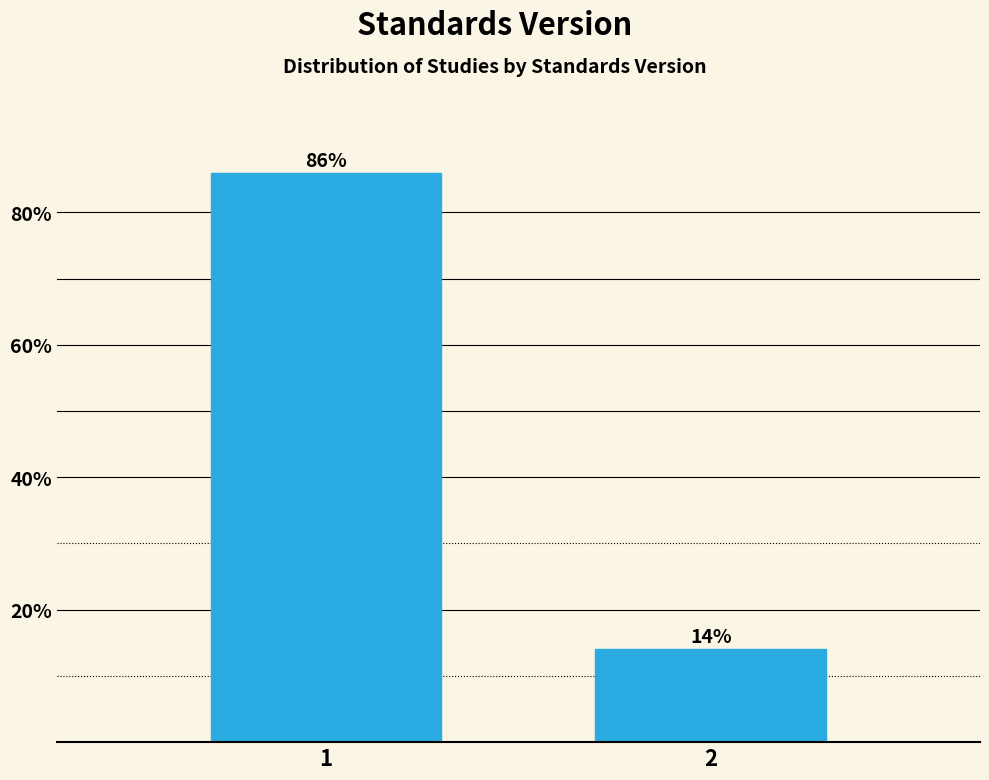

What is the maximum value shown in the chart?

85.9